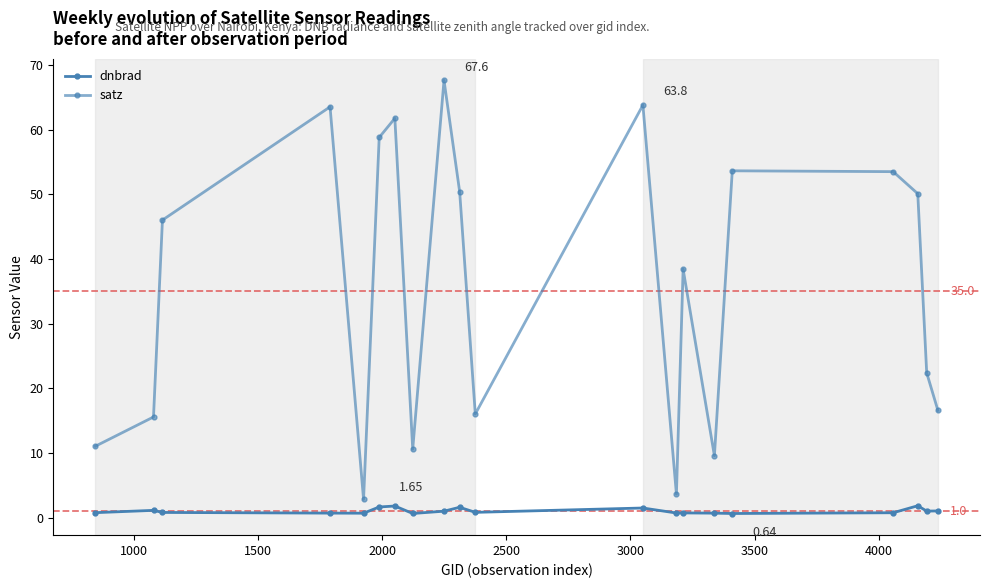

How many distinct data groups are displayed?

2